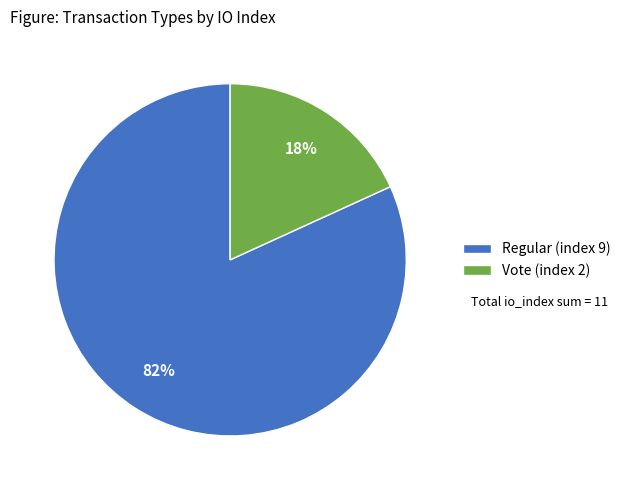

Combined, do Regular (index 9) and Vote (index 2) account for over 50%?

Yes